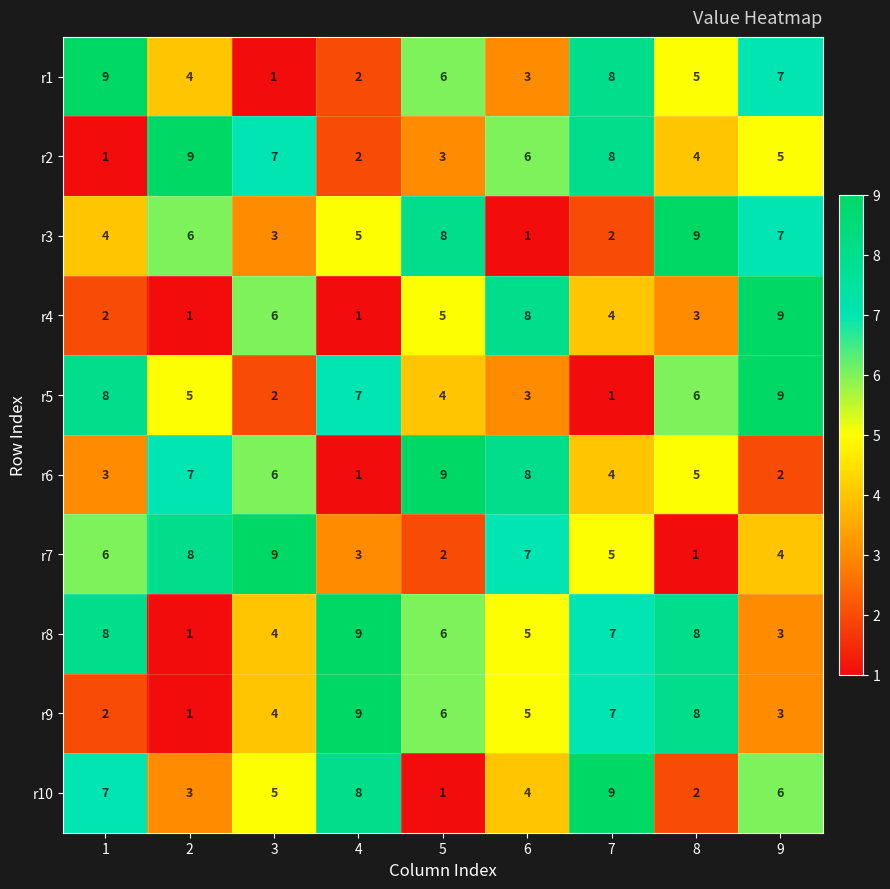

What is the spread (max minus min) of values at 9?

7